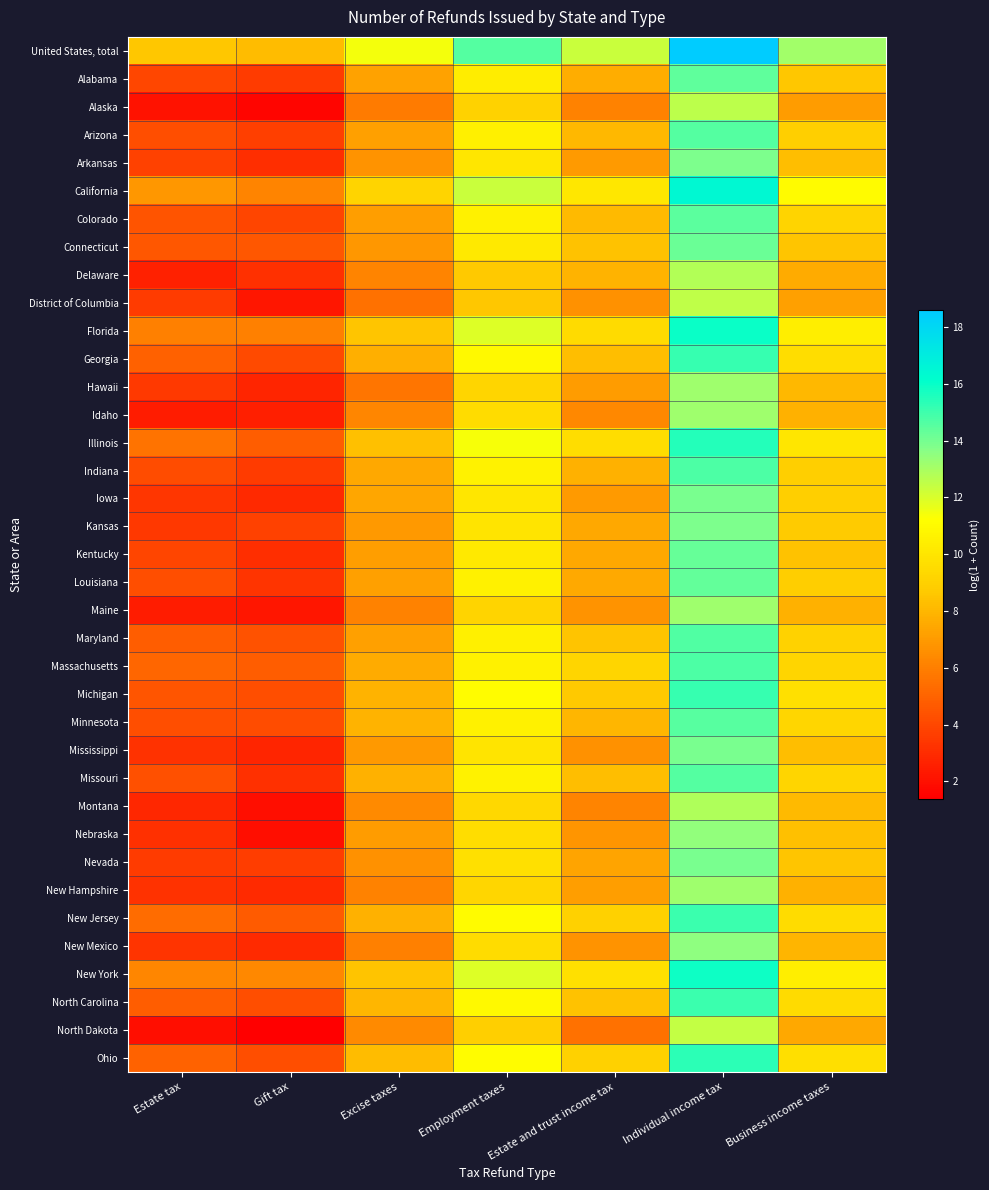

How many data points does each series have?

7